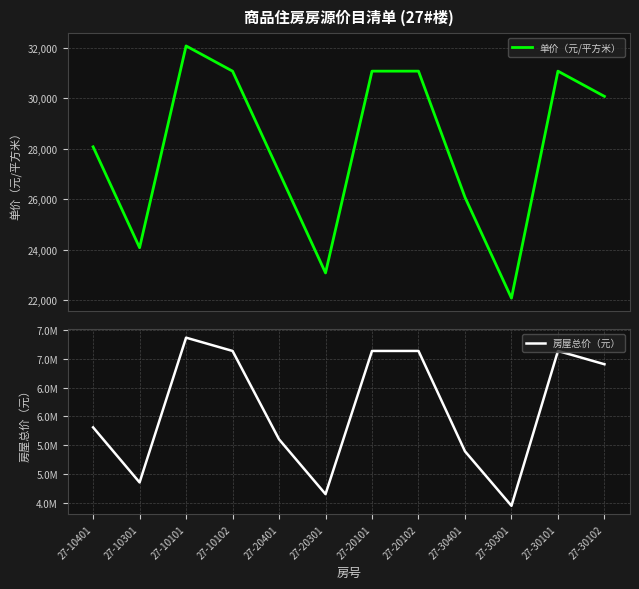

True or false: 单价（元/平方米） has a value of 32076 at 27-10101.

True